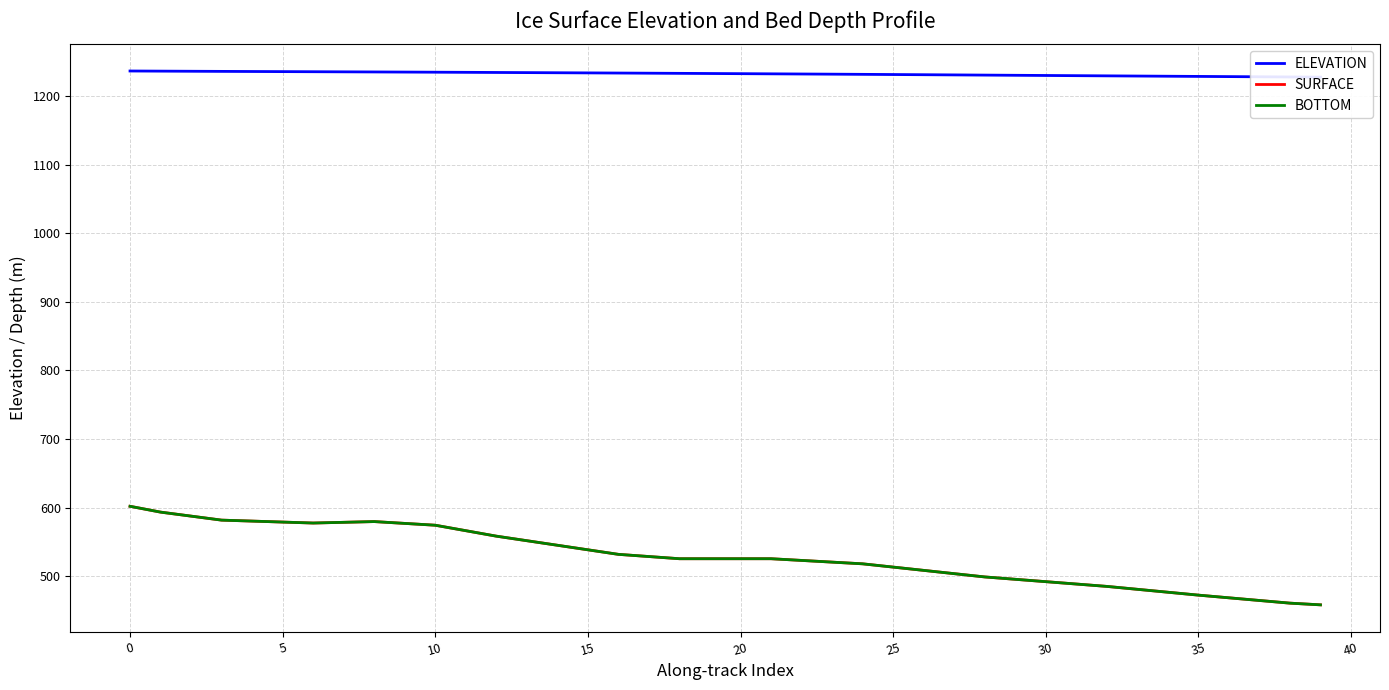

List the series in order of their peak value, lowest first.

SURFACE, BOTTOM, ELEVATION